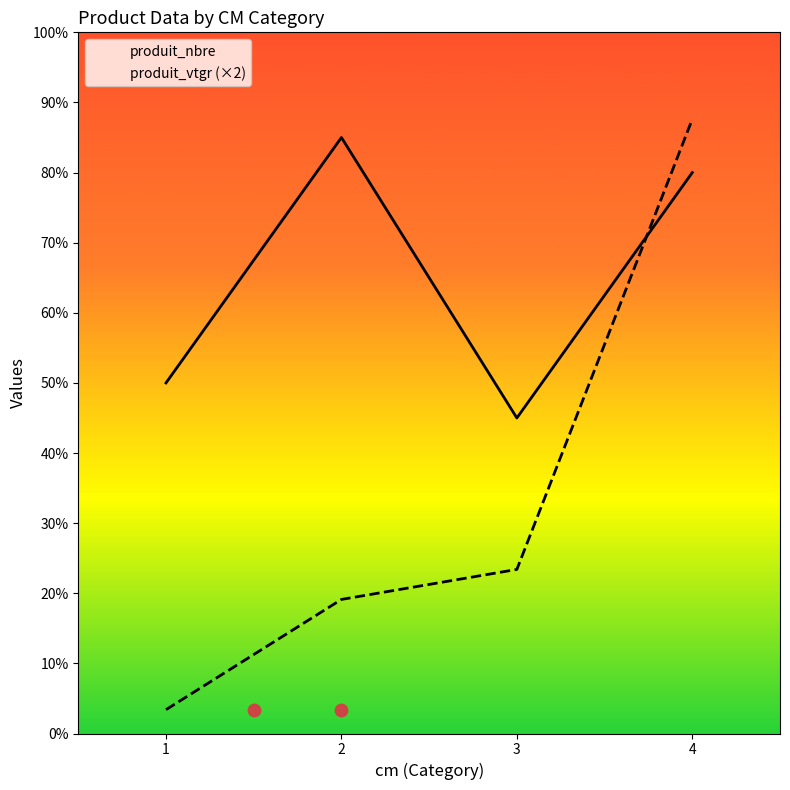

Which series reaches the maximum Y coordinate?

produit_vtgr (×2)